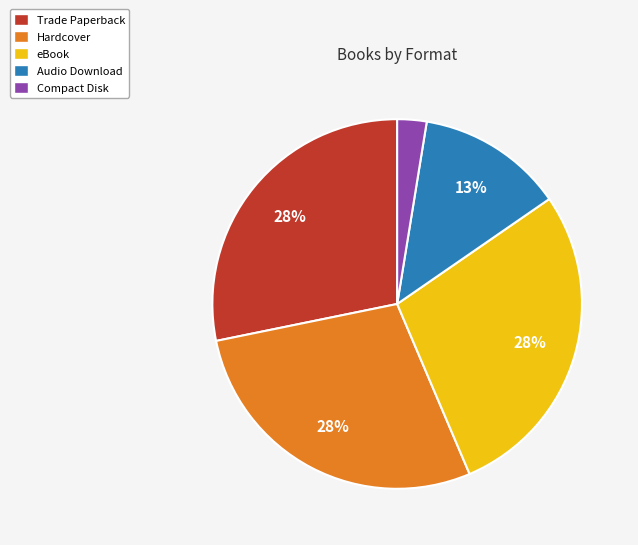

Does Audio Download account for over 50% of the chart?

No